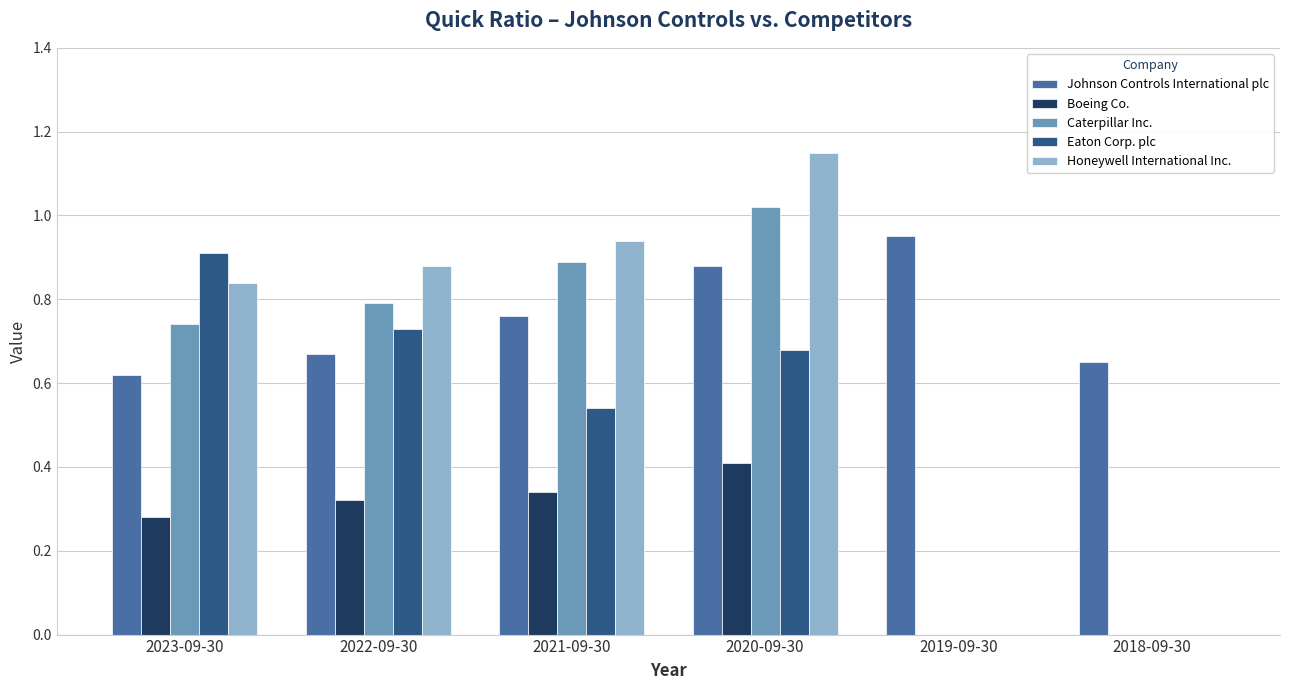

Which series has the largest total across all categories?

Johnson Controls International plc